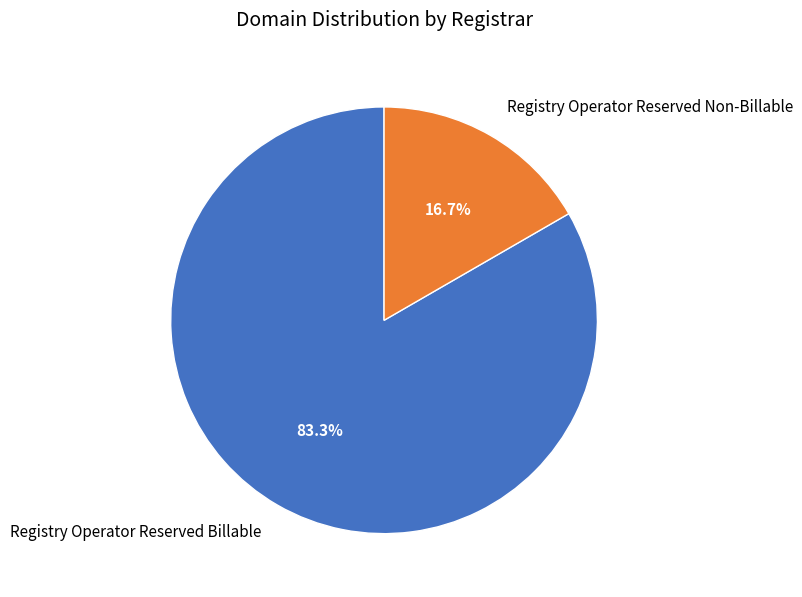

Approximately how many times larger is the value at Registry Operator Reserved Billable compared to Registry Operator Reserved Non-Billable?

5.0